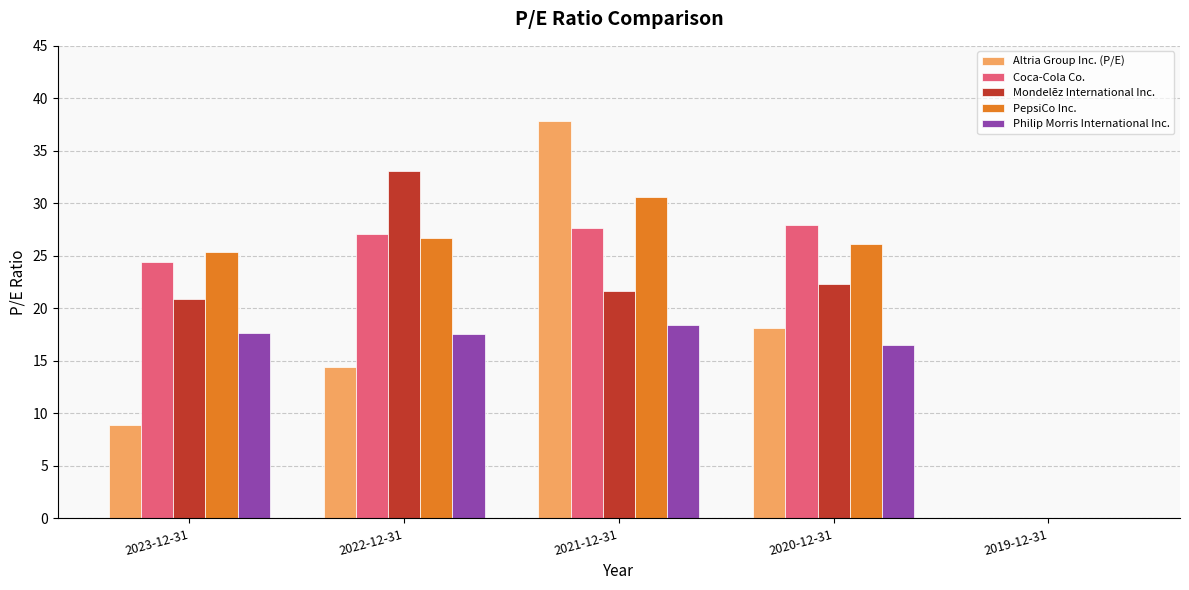

What is the sum of all Mondelēz International Inc. values?

97.9